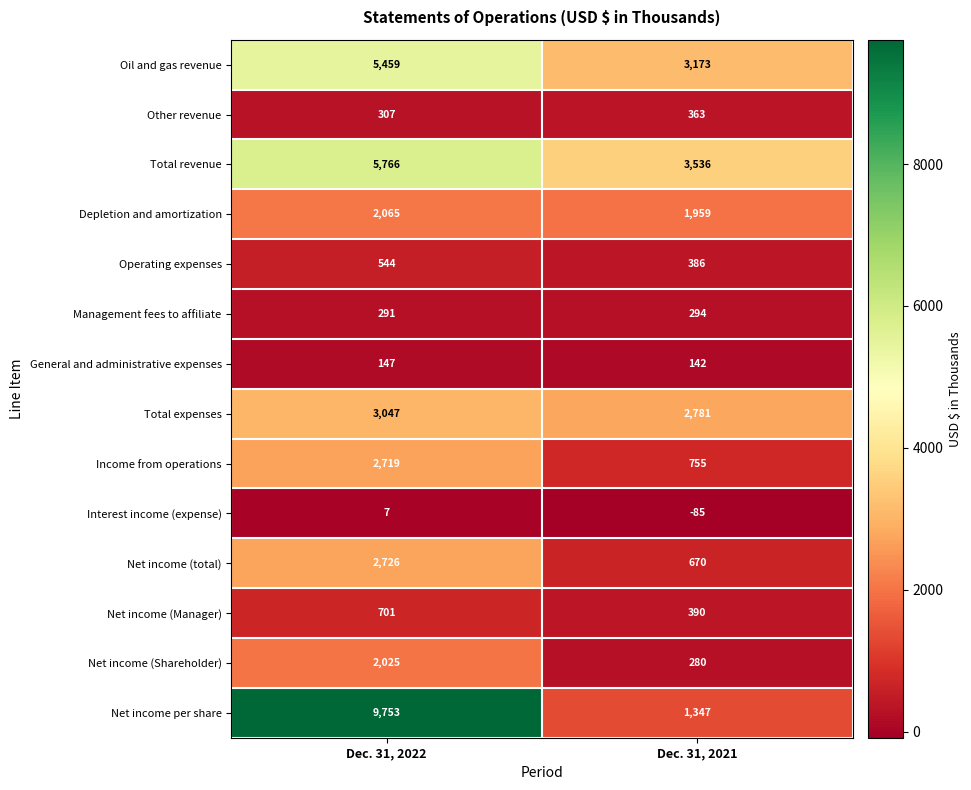

What is the sum of all Depletion and amortization values?

4024